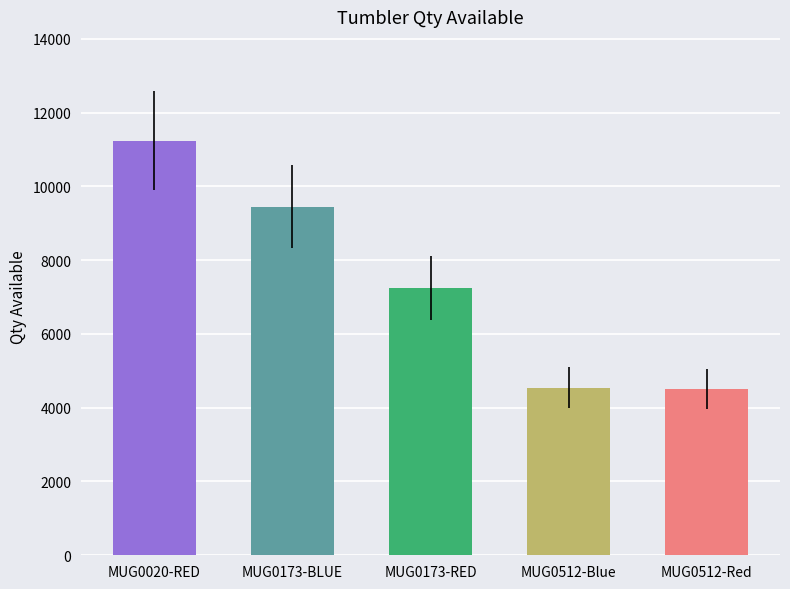

The chart shows a value of 4546 at MUG0512-Blue. True or false?

True